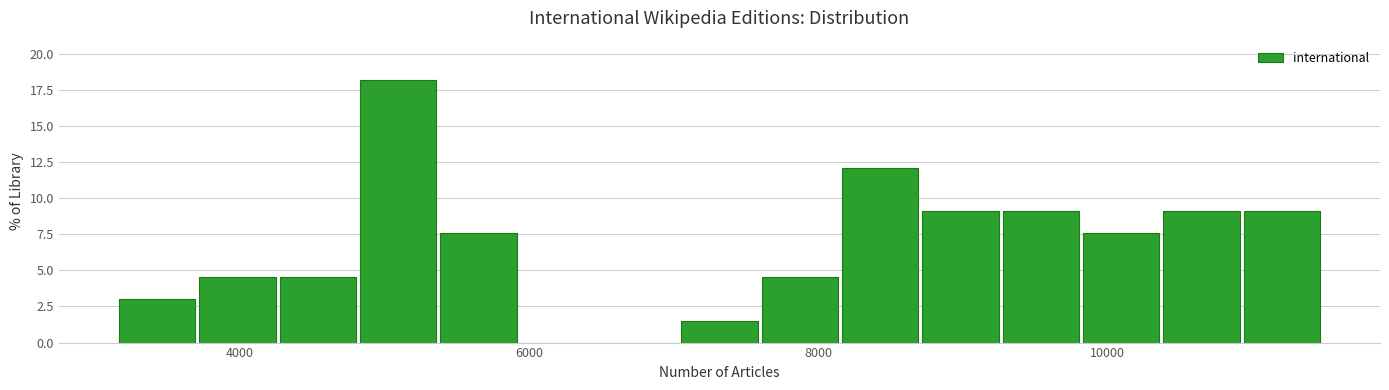

Around what value on the x-axis is the tallest bar? Give the approximate position of its centre, as read against the axis.

5000